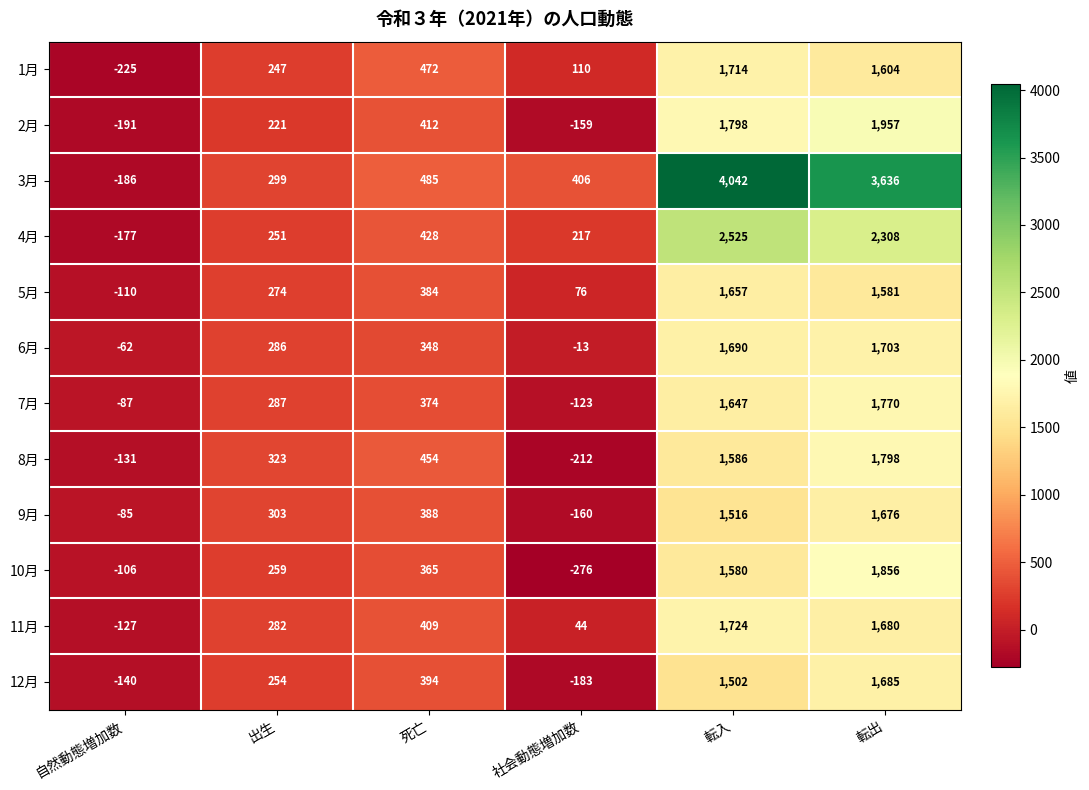

Where is 9月 nearest to the value 758?

死亡